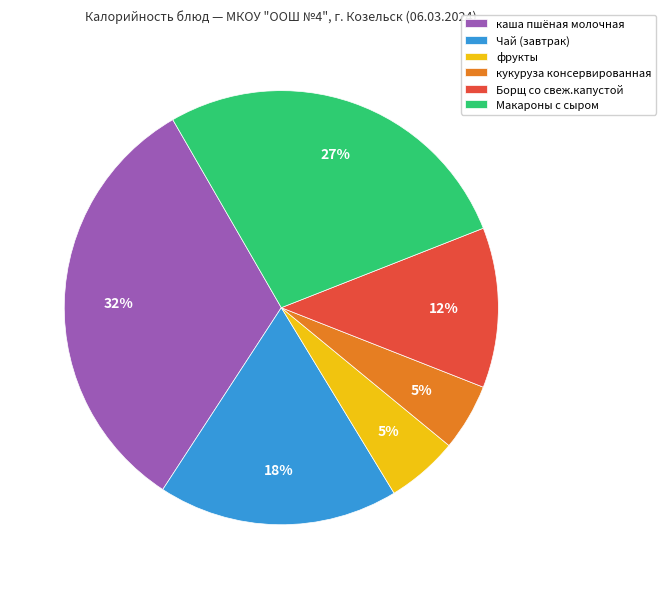

Is it true that каша пшёная молочная is 41% of the pie?

False